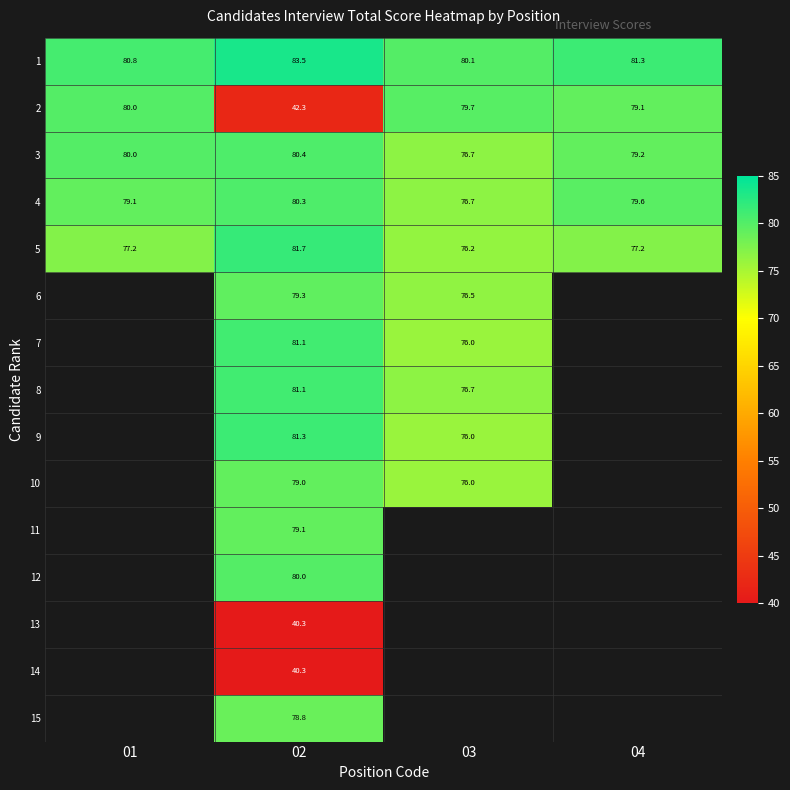

True or false: 5 has a value of 16.4 at 01.

False